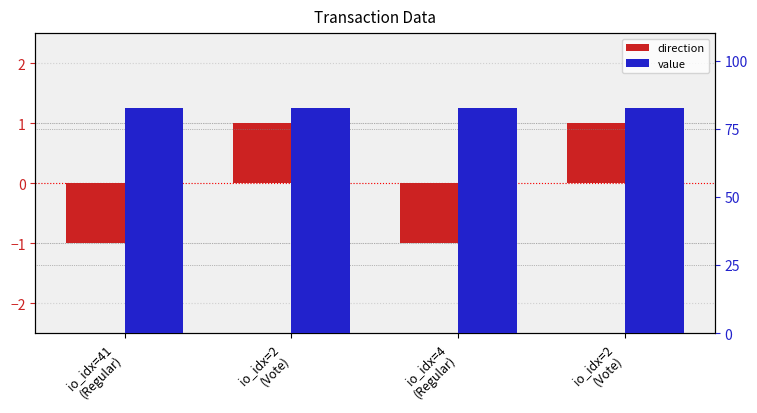

Which series has the largest total across all categories?

value